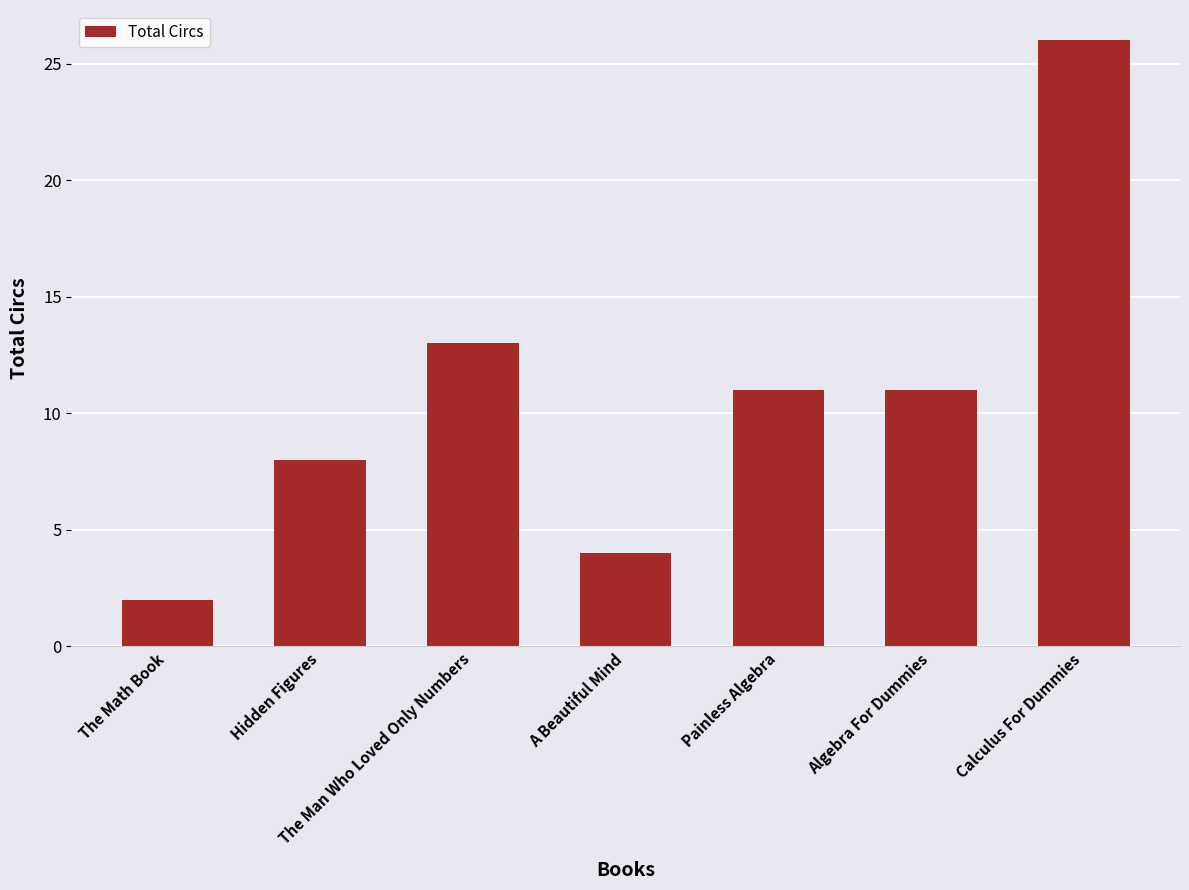

Is it true that the value at Hidden Figures is 12?

False